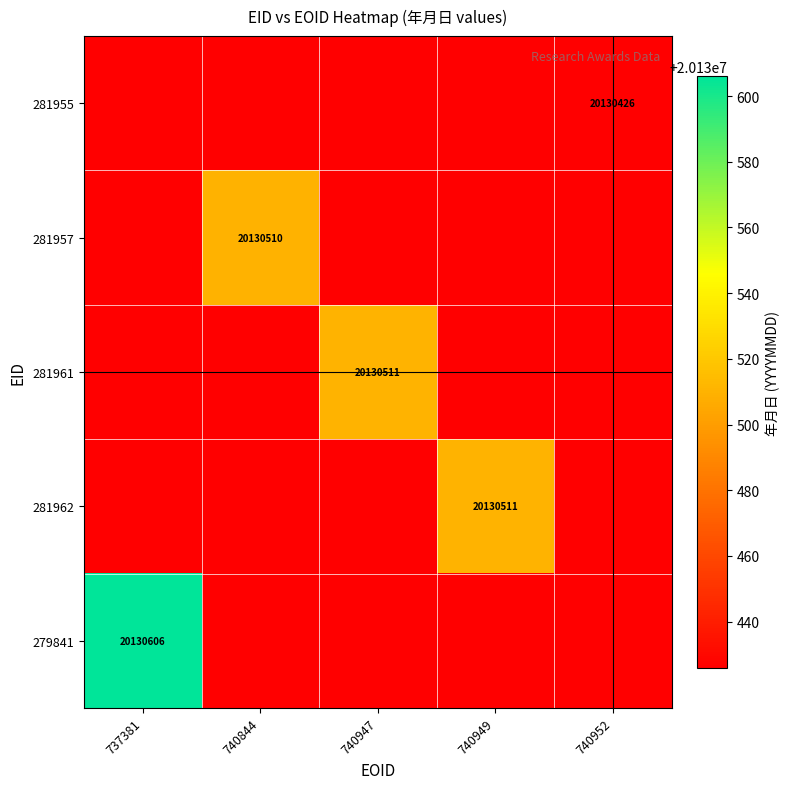

What is the highest value of the 281962 series?

20130511